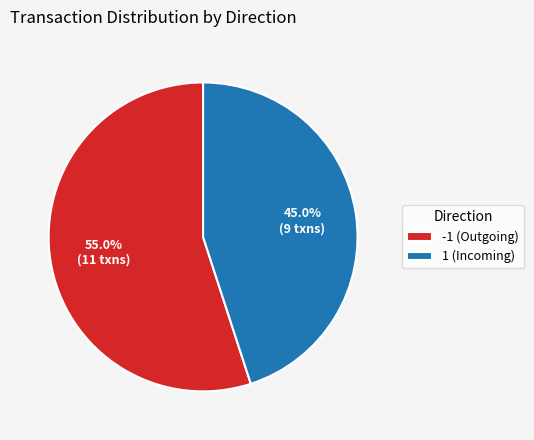

Between -1 (Outgoing) and 1 (Incoming), which is larger?

-1 (Outgoing)